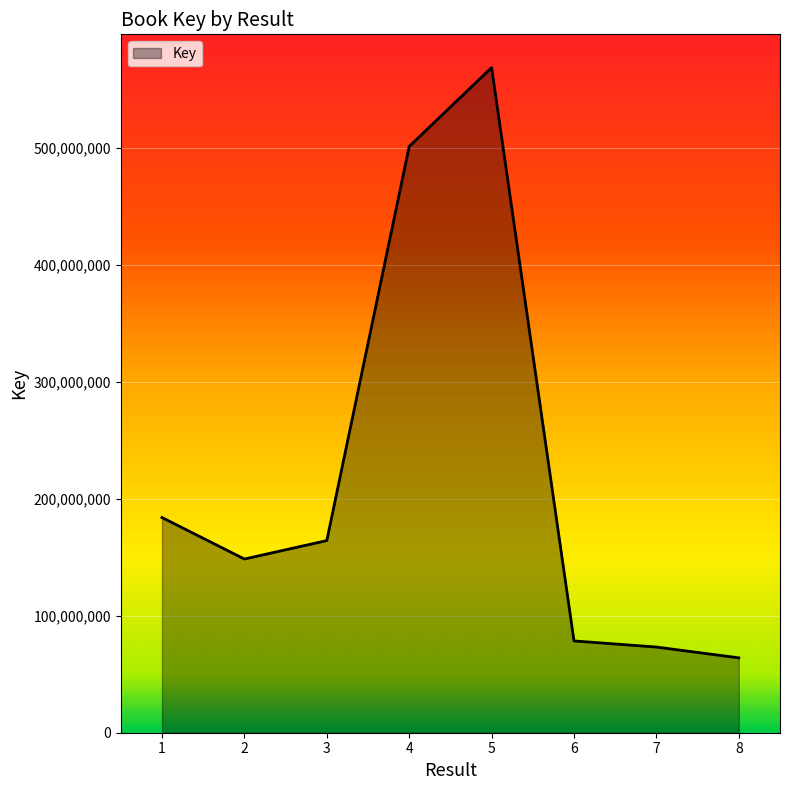

What is the minimum value shown in the chart?

64041335